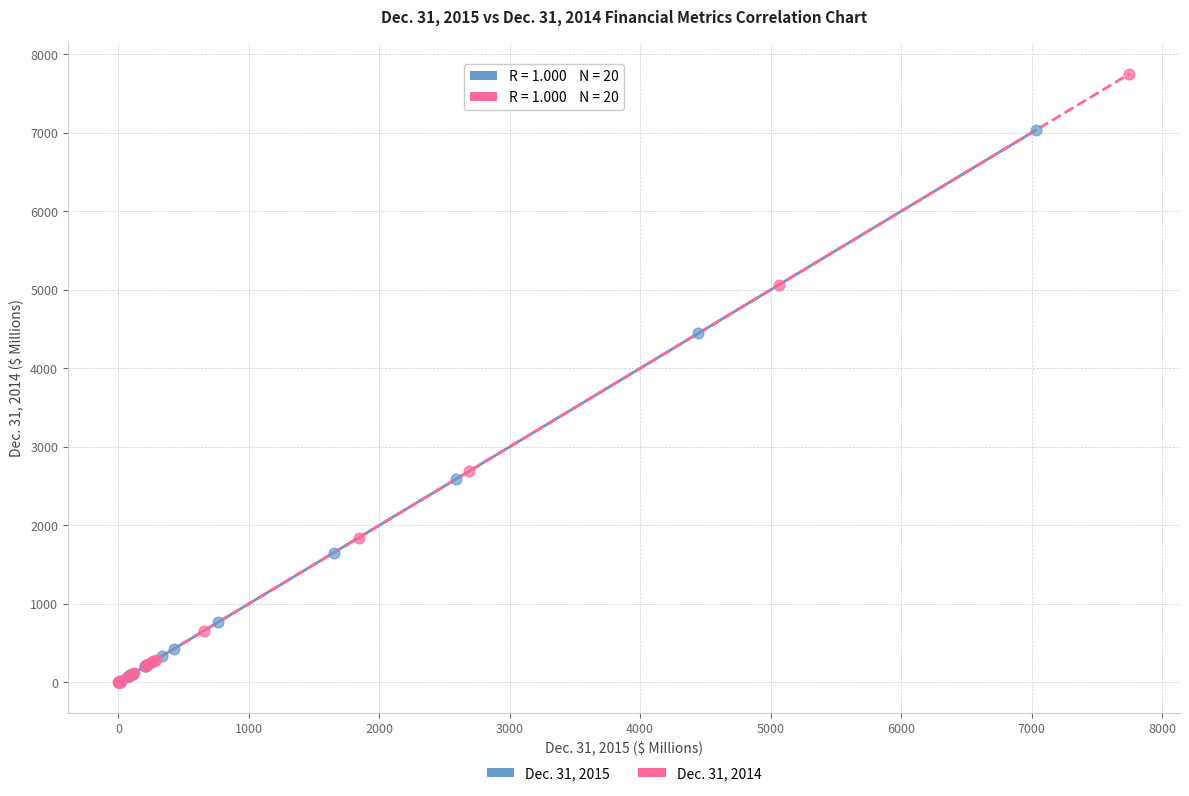

Which series has the largest Y range (max minus min)?

Dec. 31, 2014